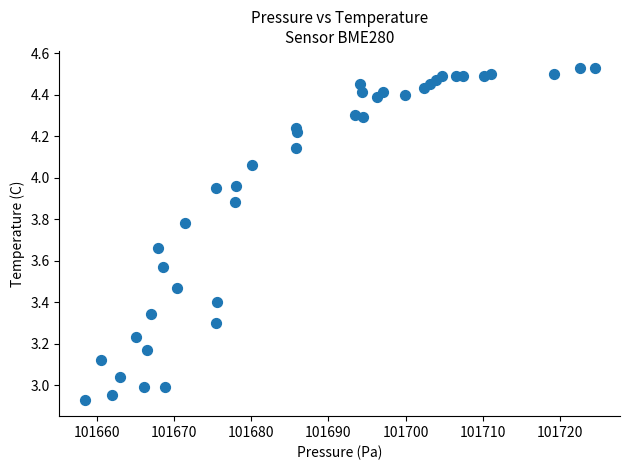

What is the range of Y values (max minus min)?

1.6